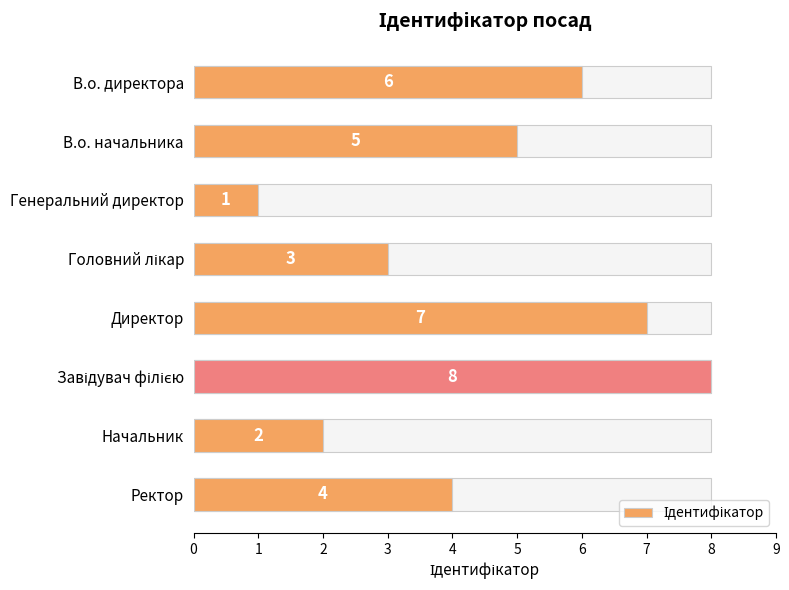

The chart shows a value of 2 at Генеральний директор. True or false?

False